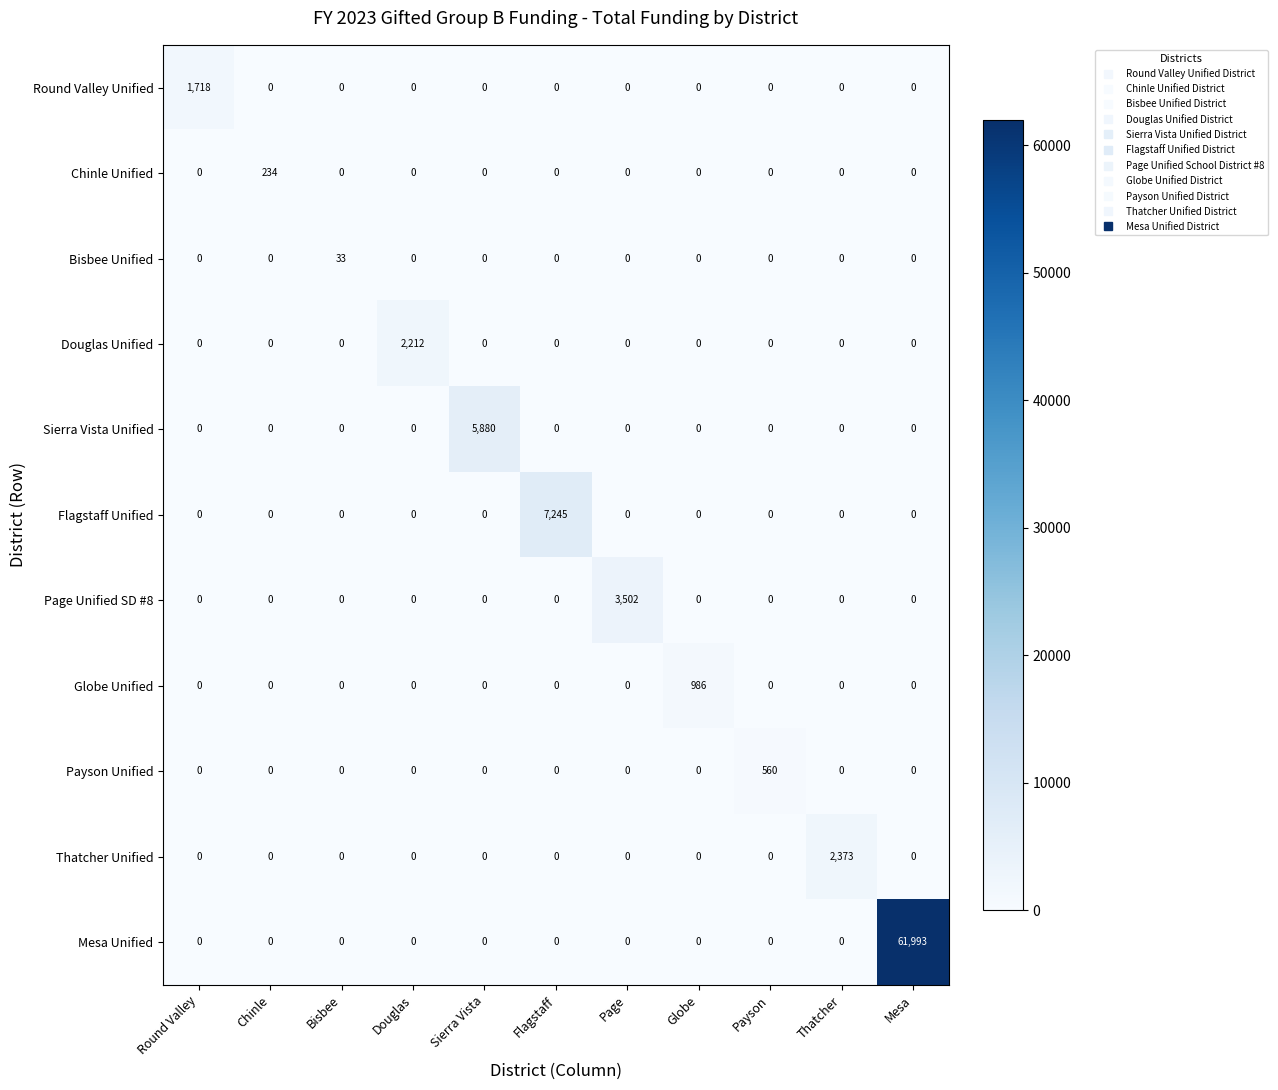

True or false: Round Valley Unified has a value of 0 at Flagstaff.

True